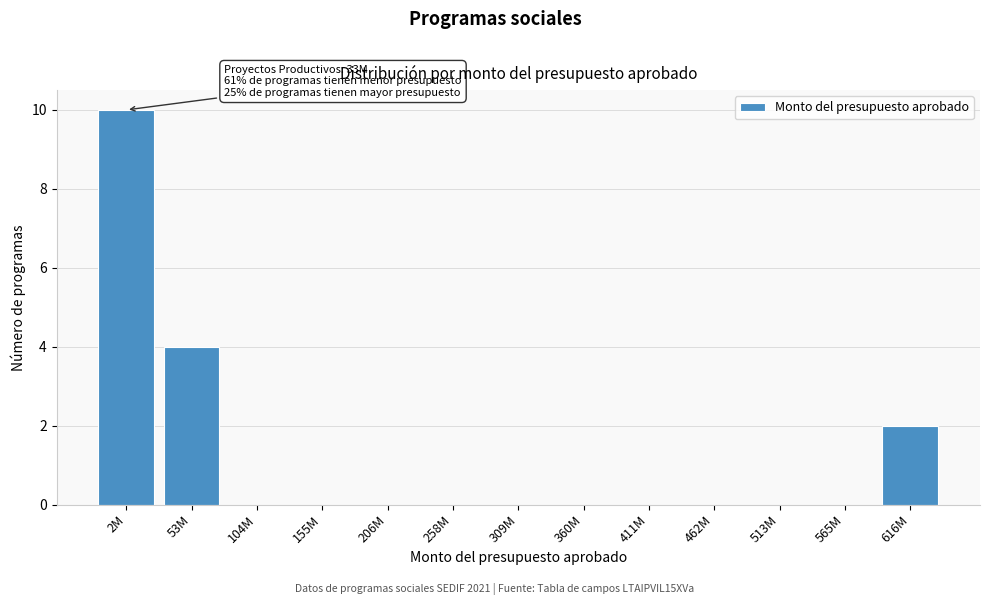

Reading right to left, list all the values displayed in this chart.

616M=2	565M=0	513M=0	462M=0	411M=0	360M=0	309M=0	258M=0	206M=0	155M=0	104M=0	53M=4	2M=10